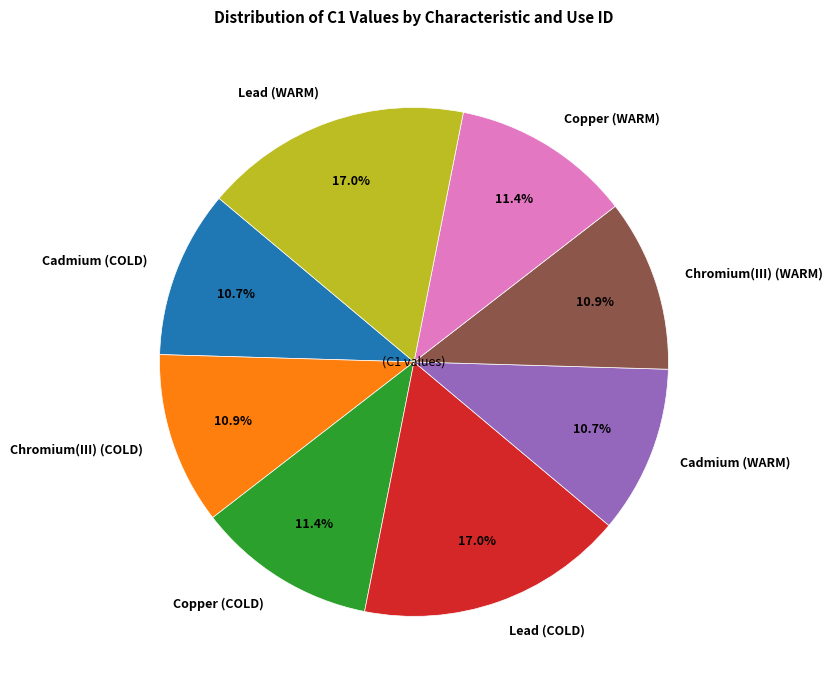

How many slices are in this pie chart?

8